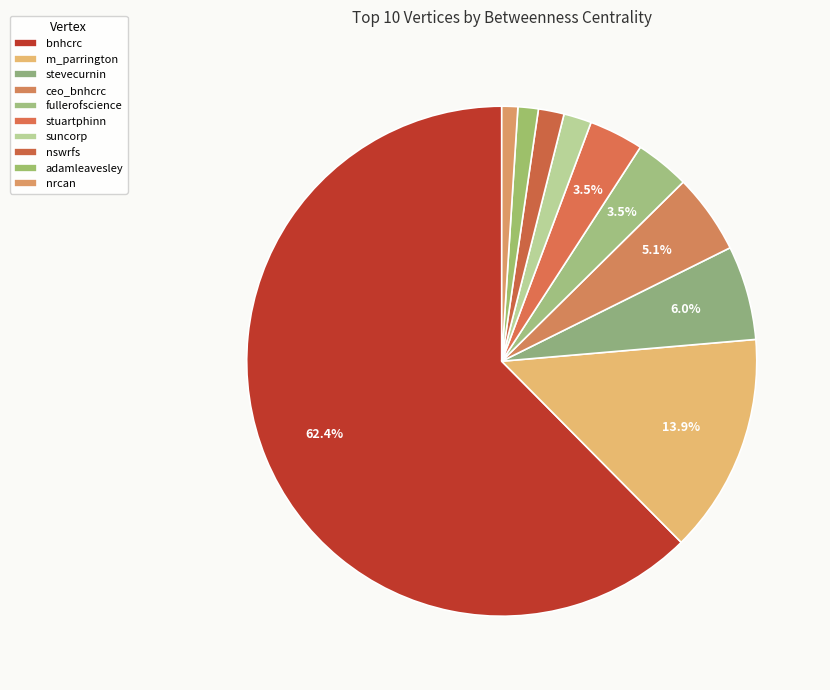

How many slices are in this pie chart?

10